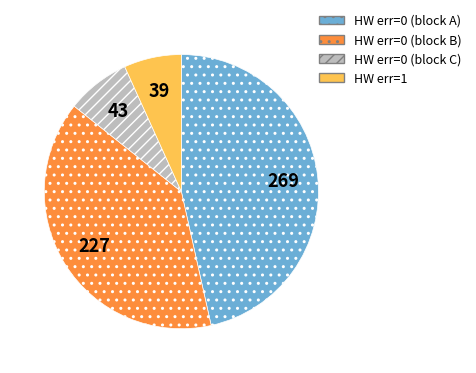

Is there a majority slice in this chart?

No